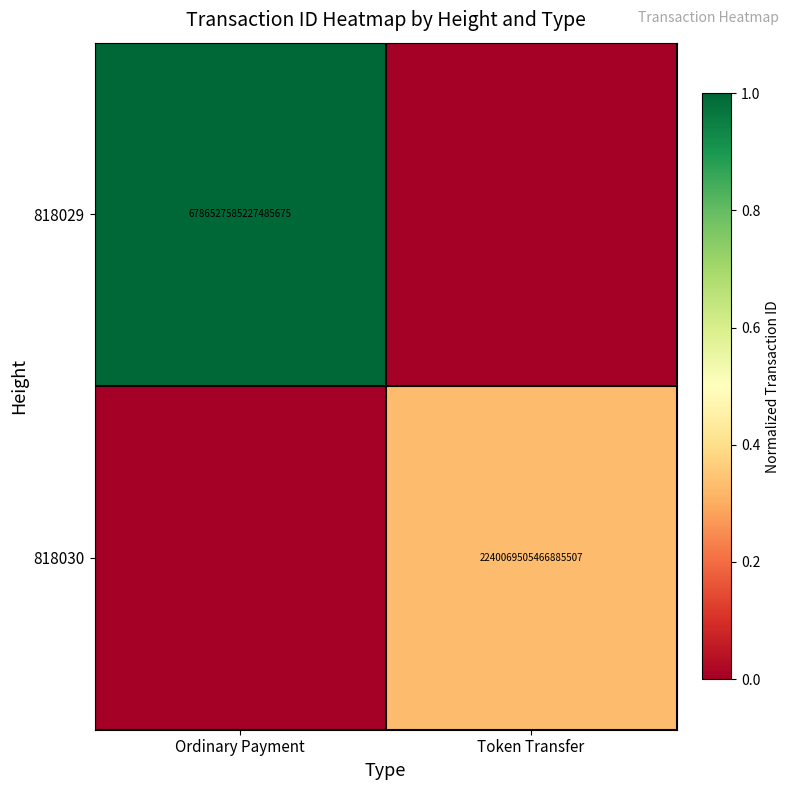

True or false: 818030 has a value of 3163672244428650496 at Token Transfer.

False